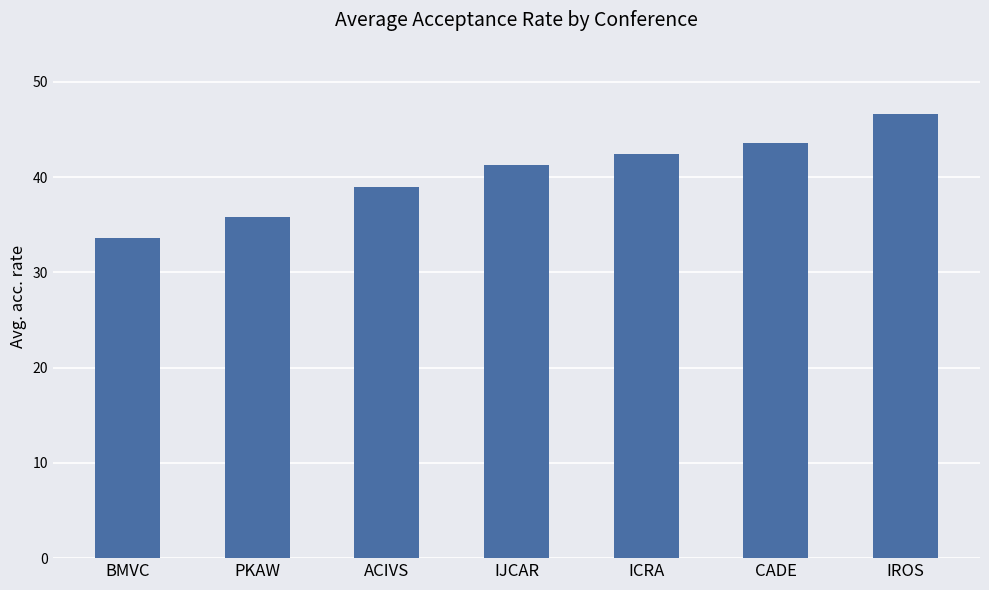

How many series are shown in this chart?

1